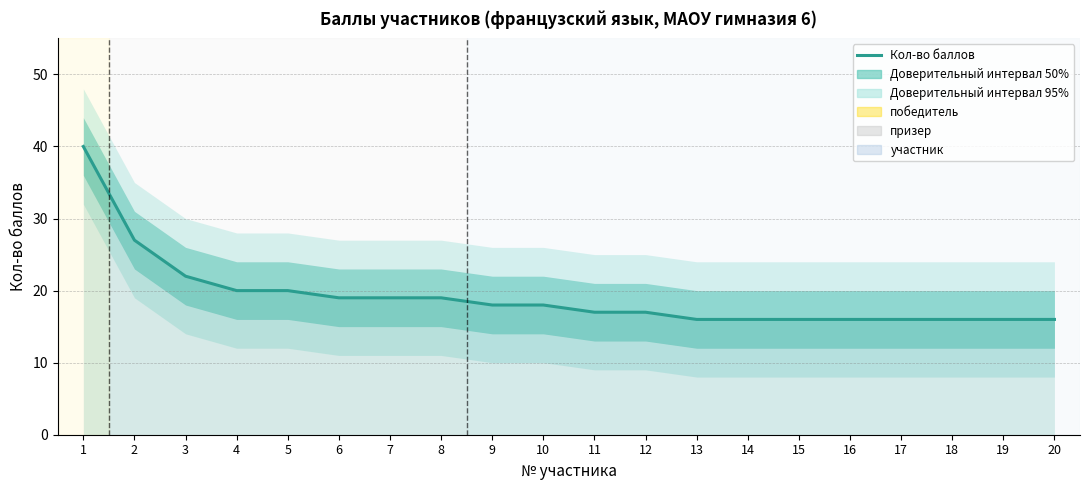

Reading right to left, list all the values displayed in this chart.

16	16	16	16	16	16	16	16	17	17	18	18	19	19	19	20	20	22	27	40